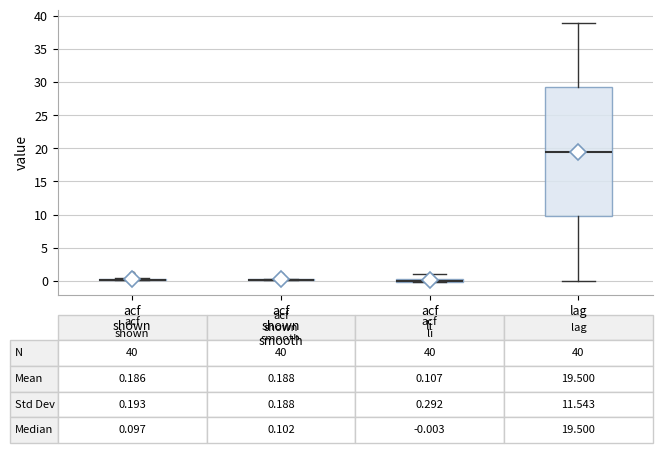

Which box is the tallest, from its lower edge to its upper edge?

lag